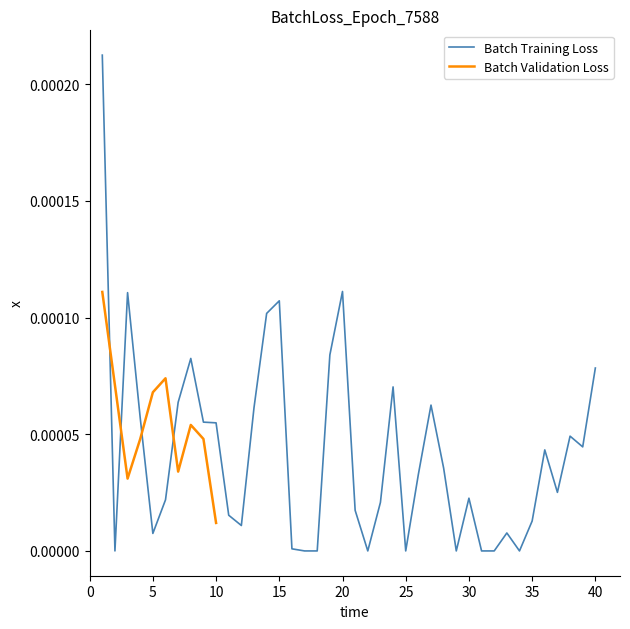

List the labels in order of value, smallest first.

2, 17, 18, 22, 25, 29, 31, 32, 34, 16, 5, 33, 12, 35, 11, 21, 23, 6, 30, 37, 26, 28, 36, 39, 38, 10, 9, 4, 13, 27, 7, 24, 40, 8, 19, 14, 15, 3, 20, 1